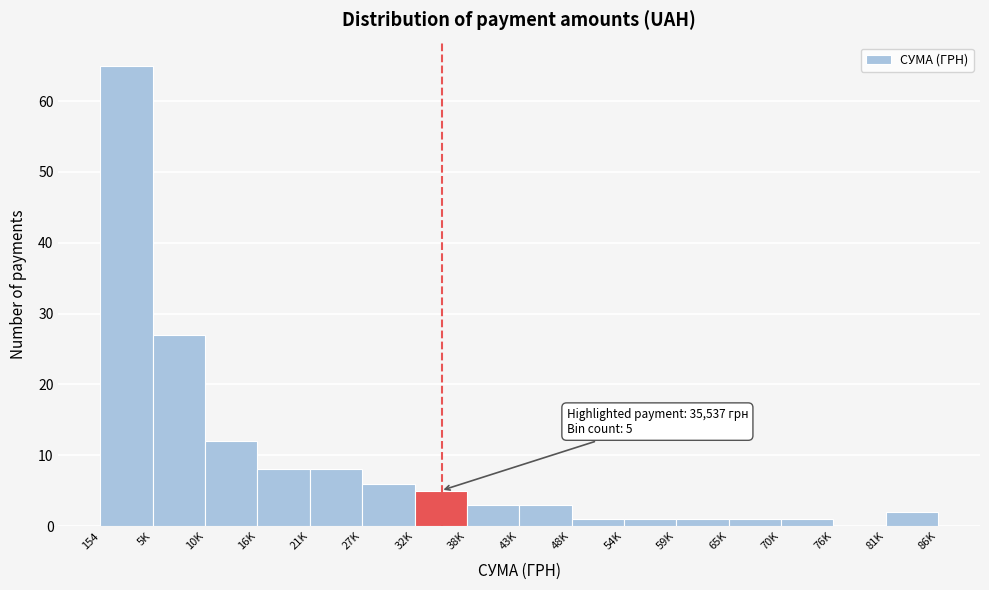

Reading left to right, list all the values displayed in this chart.

154=65	5K=27	10K=12	16K=8	21K=8	27K=6	32K=5	38K=3	43K=3	48K=1	54K=1	59K=1	65K=1	70K=1	76K=0	81K=2